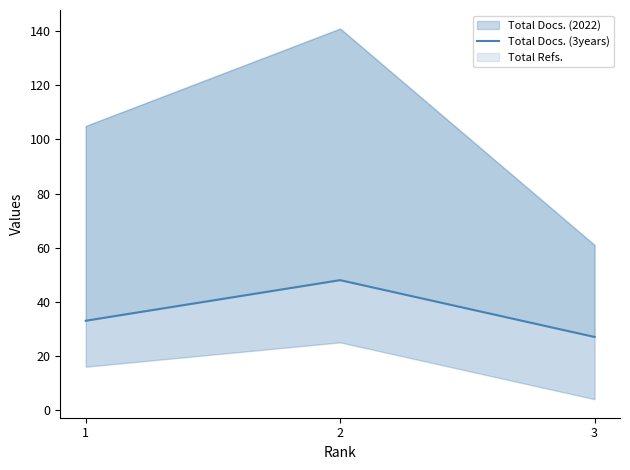

Count the values in the range 27 to 48.

3